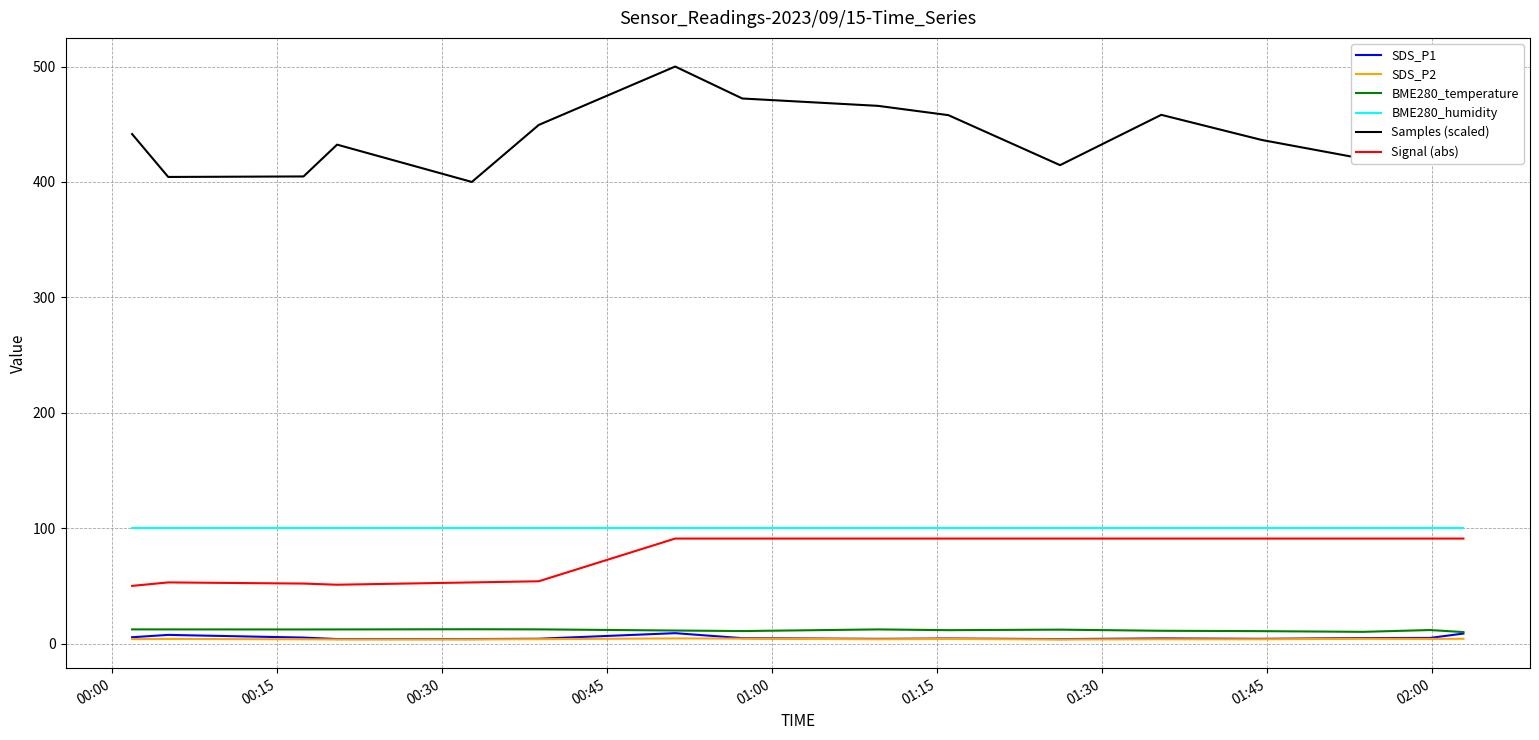

How many distinct data groups are displayed?

6